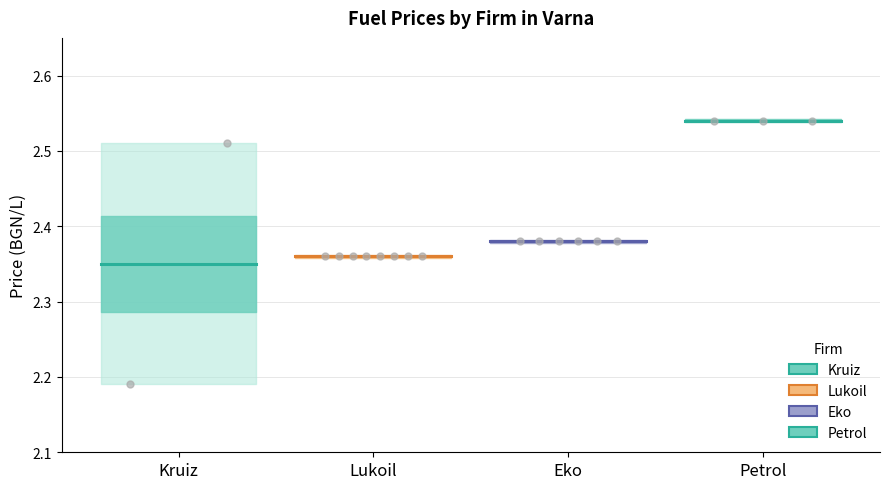

Is the value of Kruiz at Lukoil greater than the value of Eko at Lukoil?

No